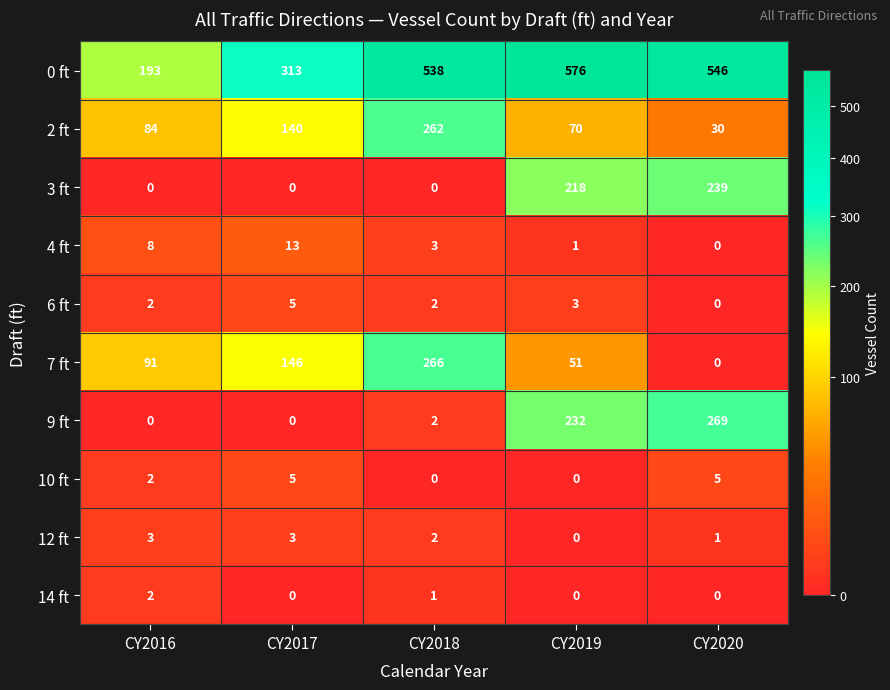

What is the difference between the 3 ft values at CY2019 and CY2020?

21